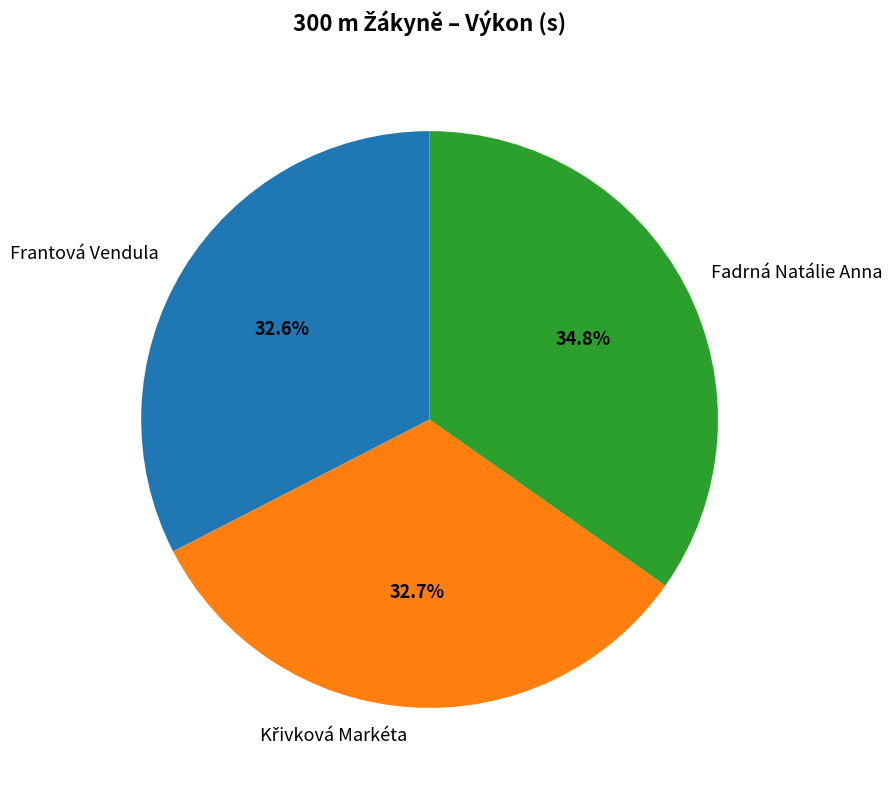

Does any single category account for the majority?

No